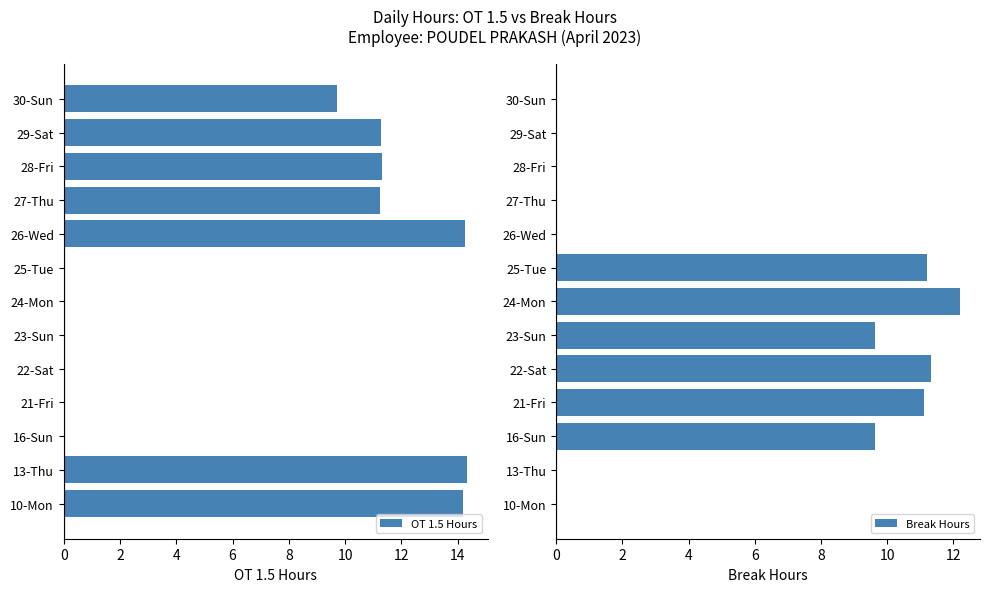

How many series are shown in this chart?

2